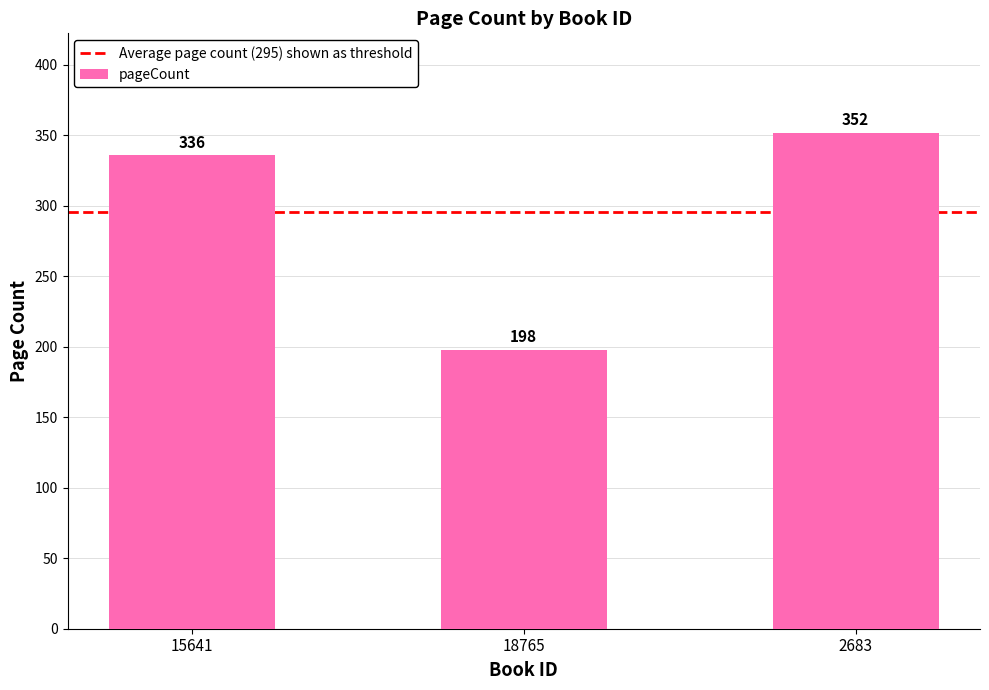

How many categories are shown in the chart?

3